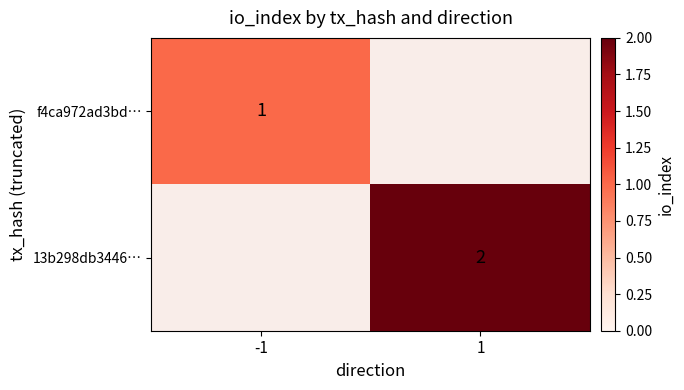

Which has a higher value, 1 or -1?

-1